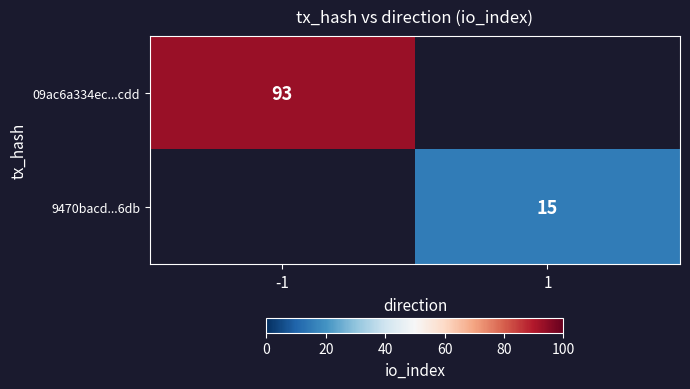

How many distinct data groups are displayed?

2